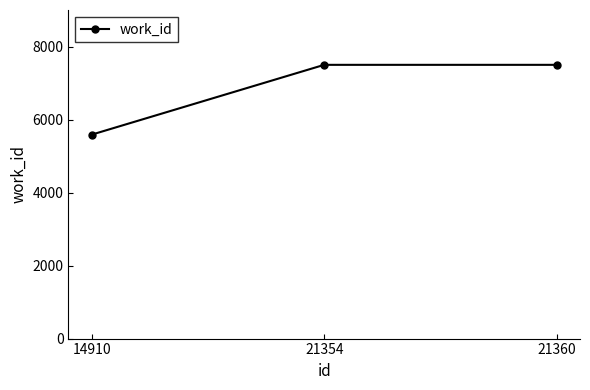

What is the maximum value shown in the chart?

7498